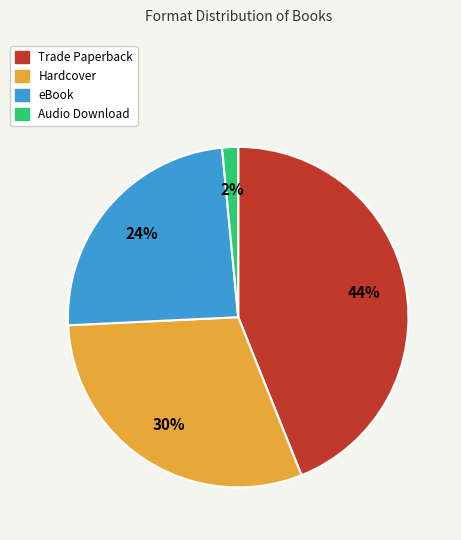

To the nearest percent, what portion does Hardcover represent?

30%